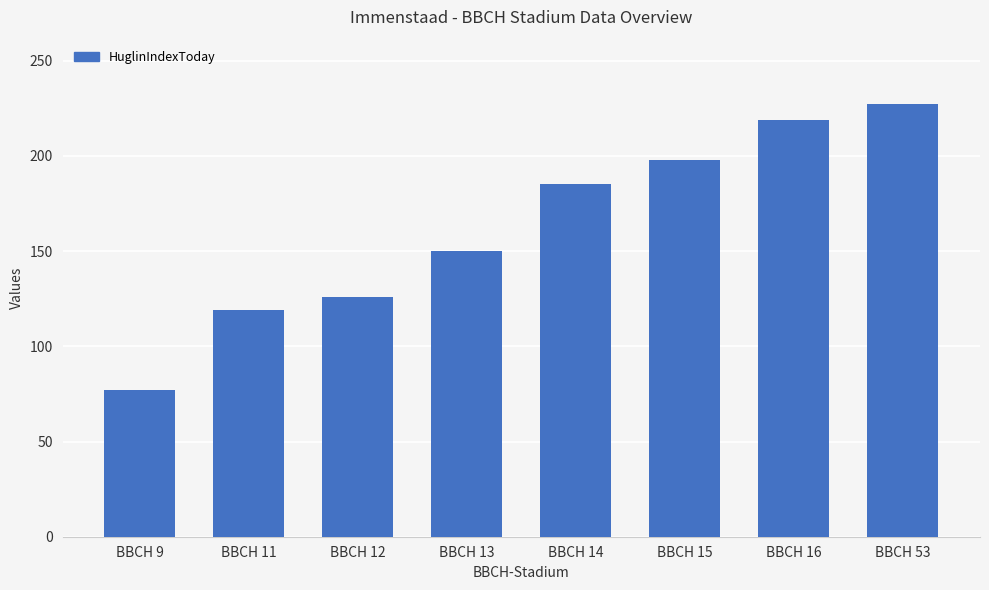

Reading left to right, transcribe all the data shown in this chart.

BBCH 9=77	BBCH 11=119	BBCH 12=126	BBCH 13=150	BBCH 14=185	BBCH 15=198	BBCH 16=219	BBCH 53=227